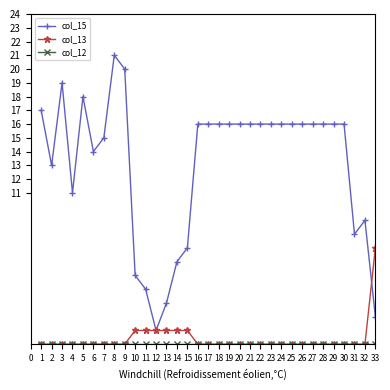

Which series has the largest total across all categories?

col_15